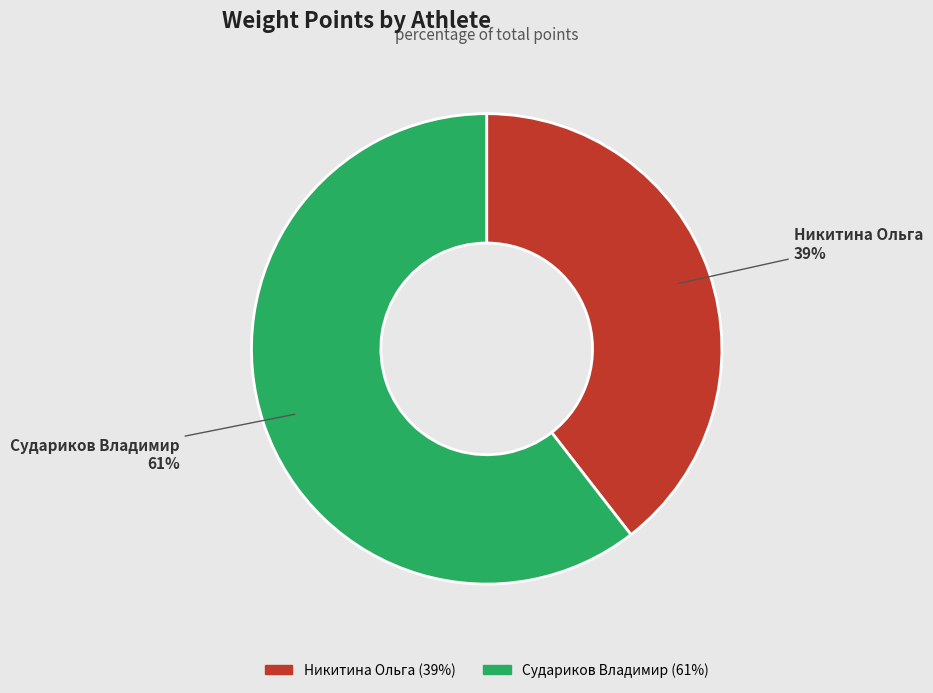

To the nearest percent, what is the combined percentage of Никитина Ольга and Судариков Владимир?

100%